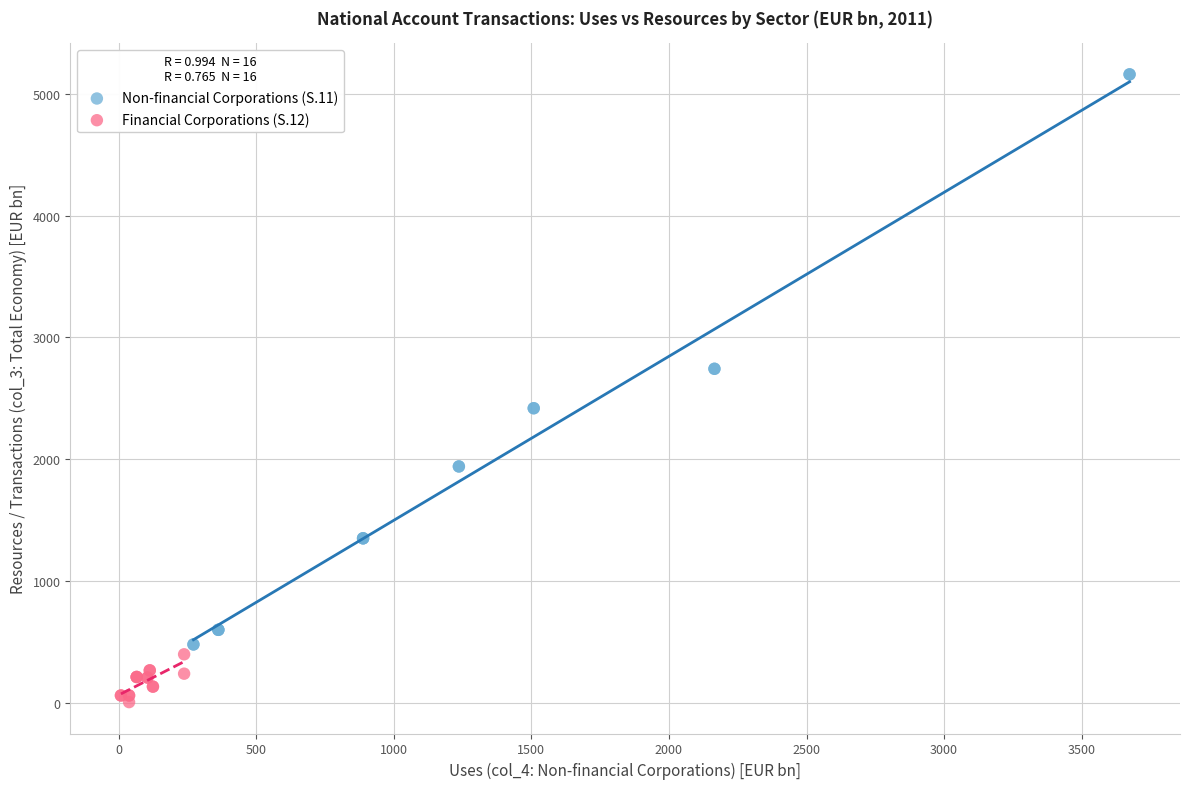

Which series contains the highest Y value?

Non-financial Corporations (S.11)